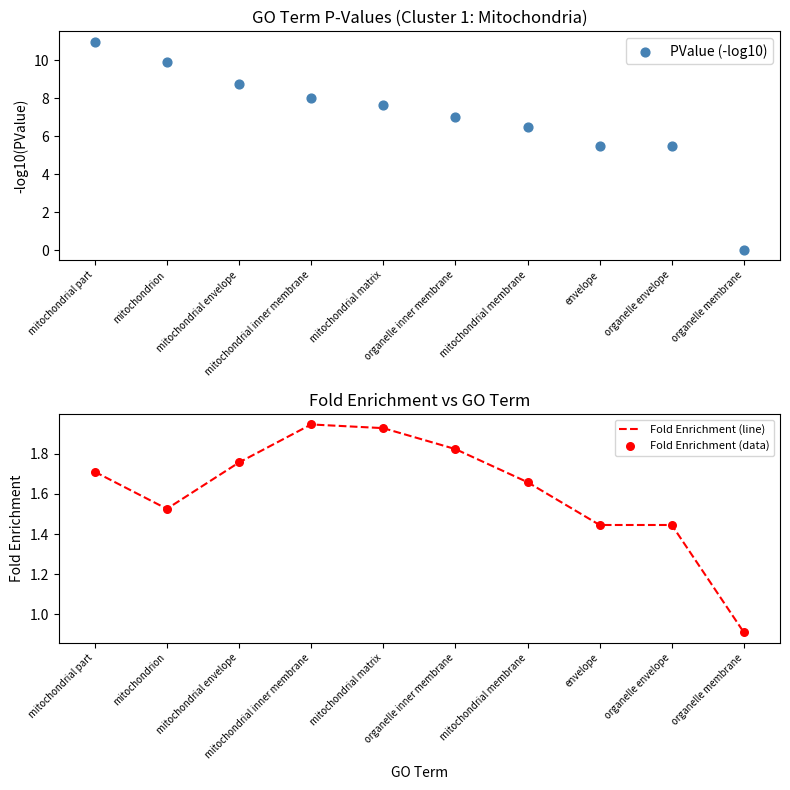

What are all the series names shown in the legend?

PValue (-log10), Fold Enrichment (line), Fold Enrichment (data)